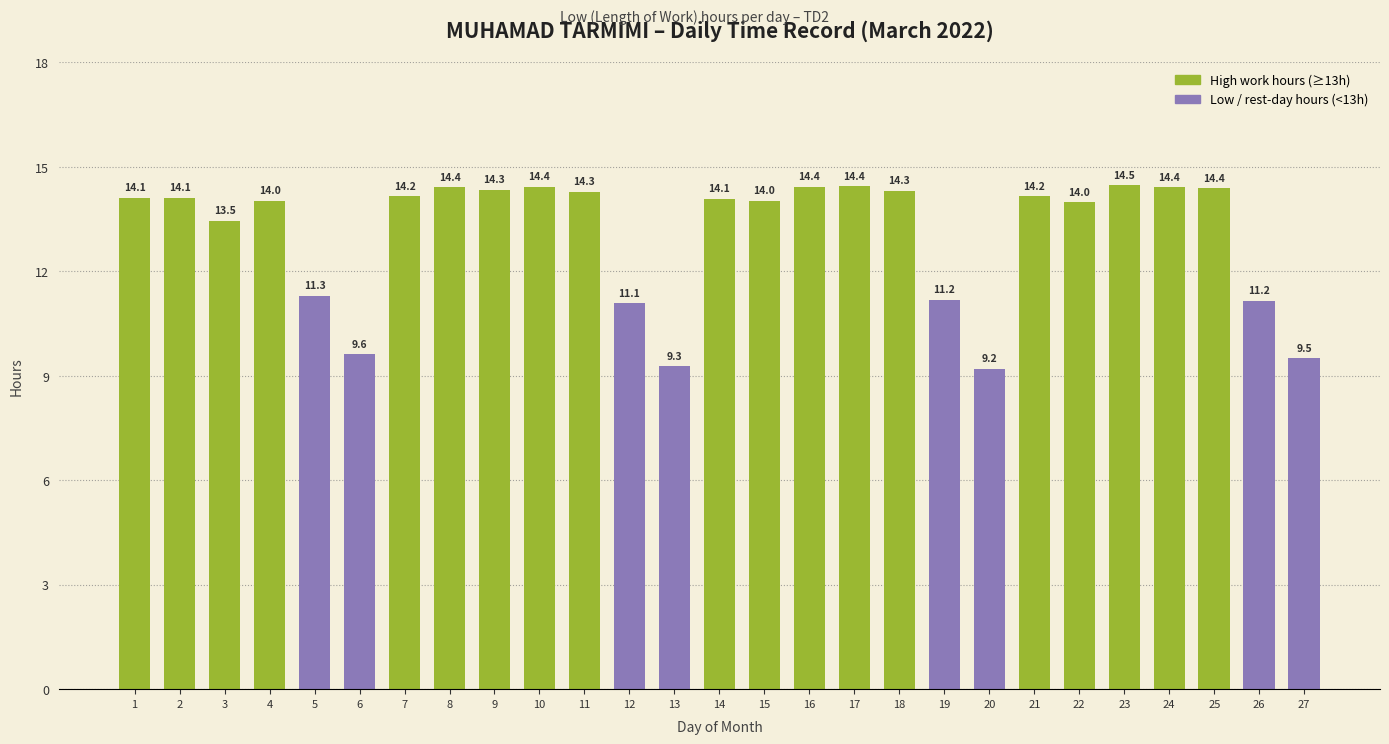

What is the difference between the maximum and minimum values?

5.3